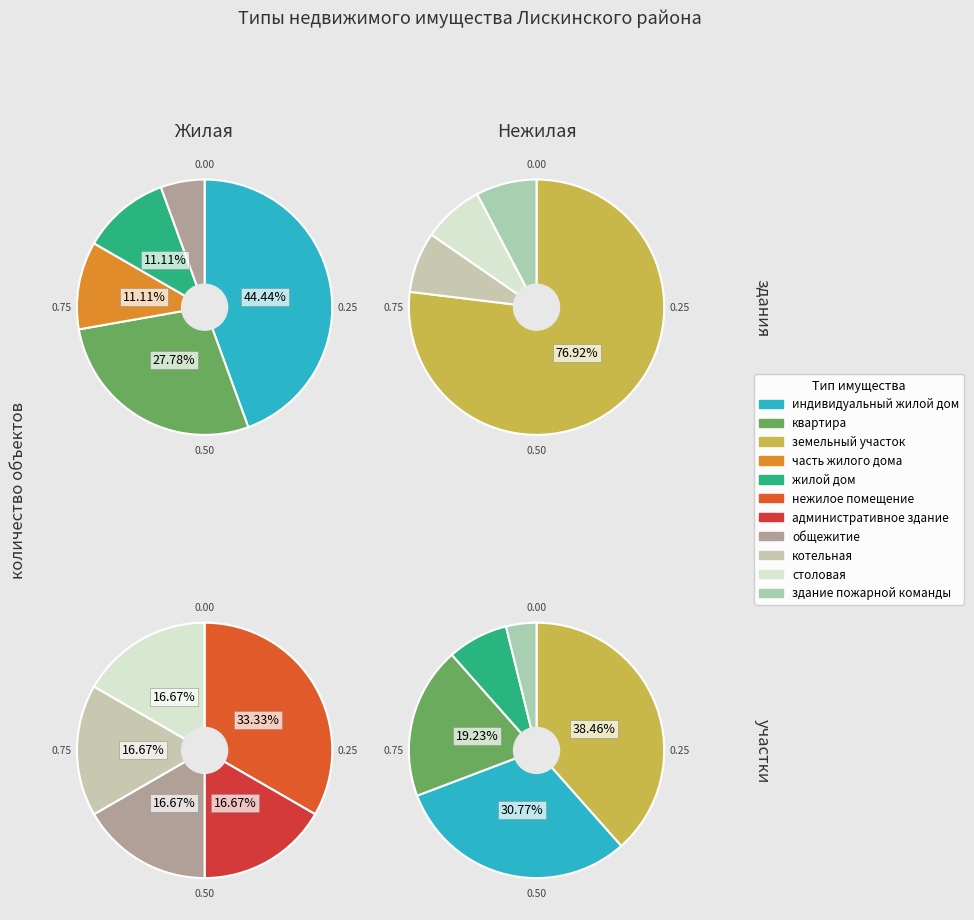

Is it true that индивидуальный жилой дом is 38% of the pie?

False